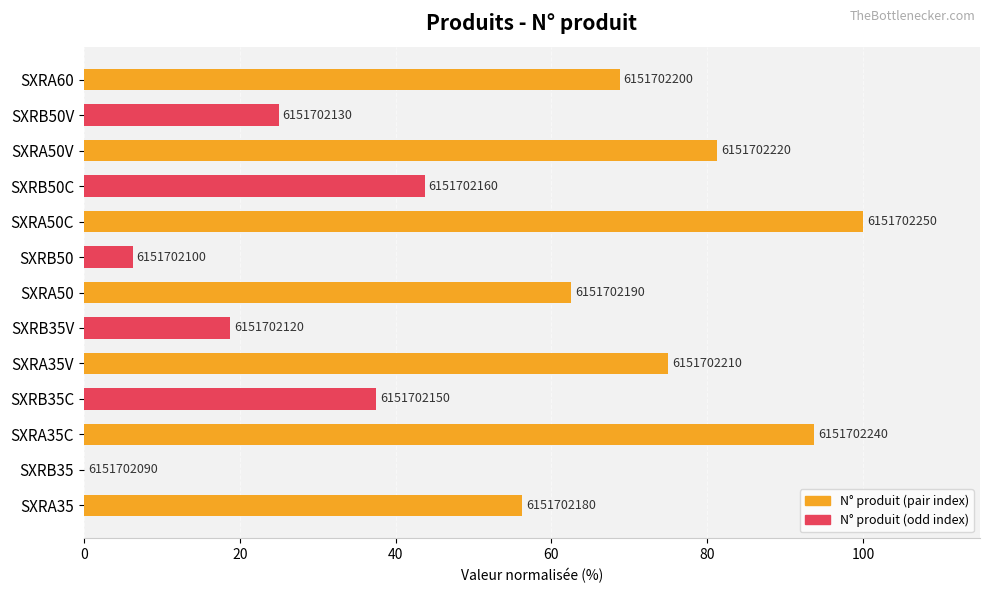

Count the number of categories in the chart.

13